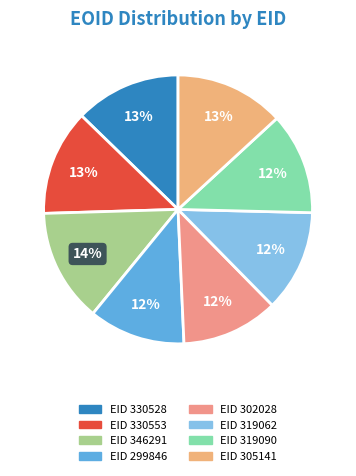

Which category has the smallest portion of the pie?

299846